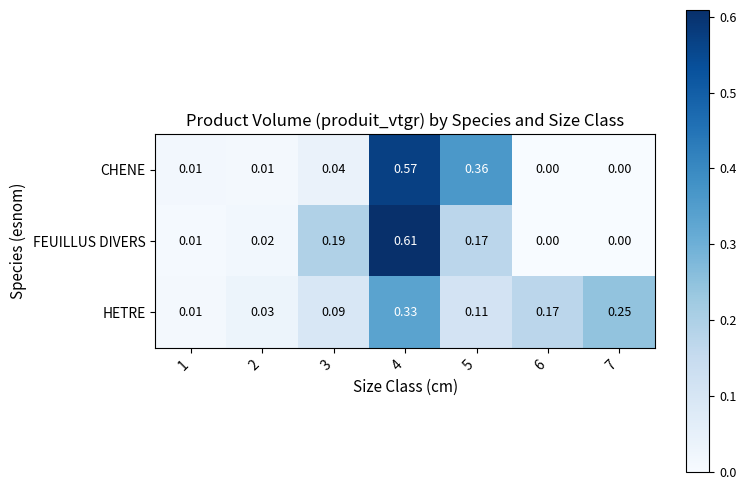

Is the value of HETRE at 5 greater than the value of CHENE at 7?

Yes